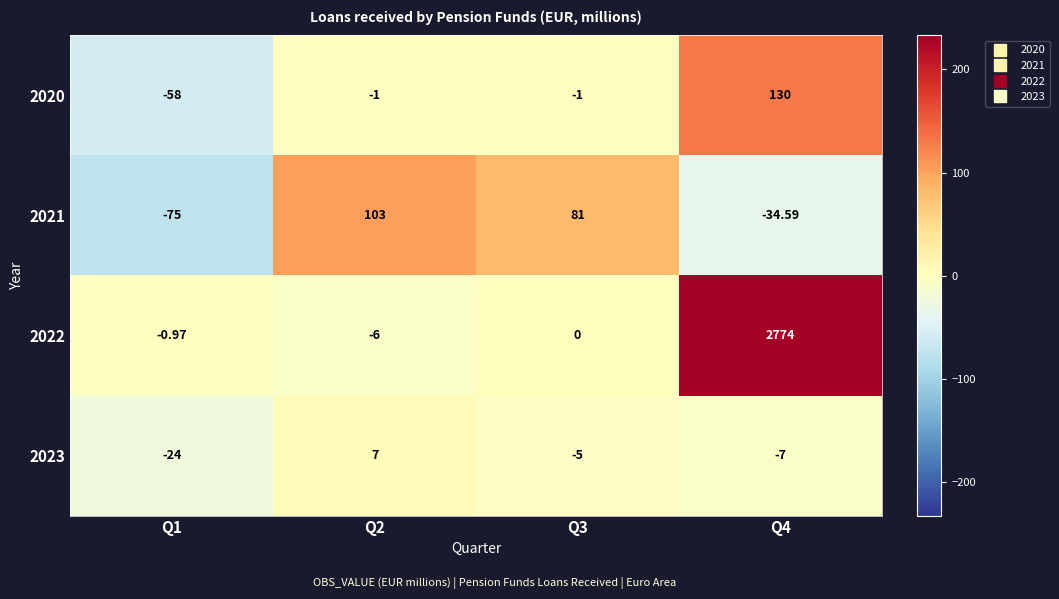

Is the value of 2022 at Q2 greater than the value of 2023 at Q4?

Yes